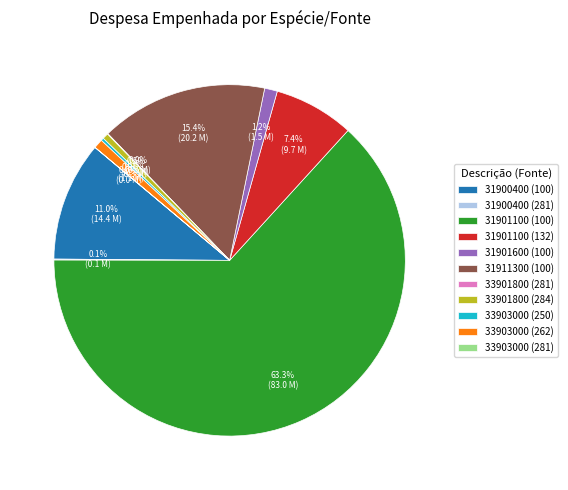

What is the majority slice?

31901100 (100)